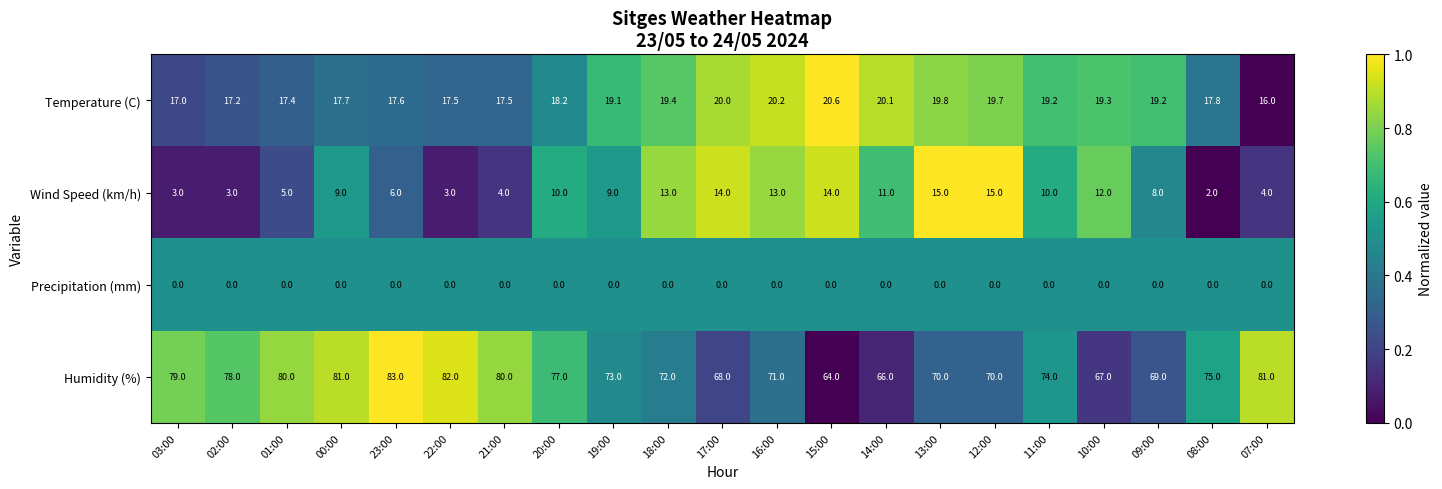

Which series has the largest total across all categories?

Humidity (%)